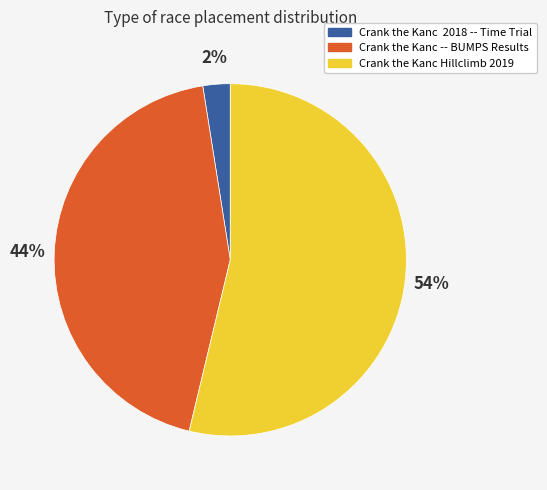

Rank the categories by value from highest to lowest.

Crank the Kanc Hillclimb 2019, Crank the Kanc -- BUMPS Results, Crank the Kanc 2018 -- Time Trial